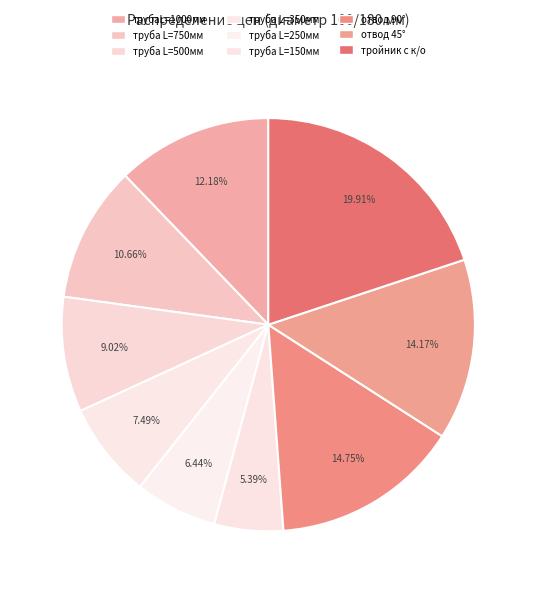

Count the number of slices in the pie.

9